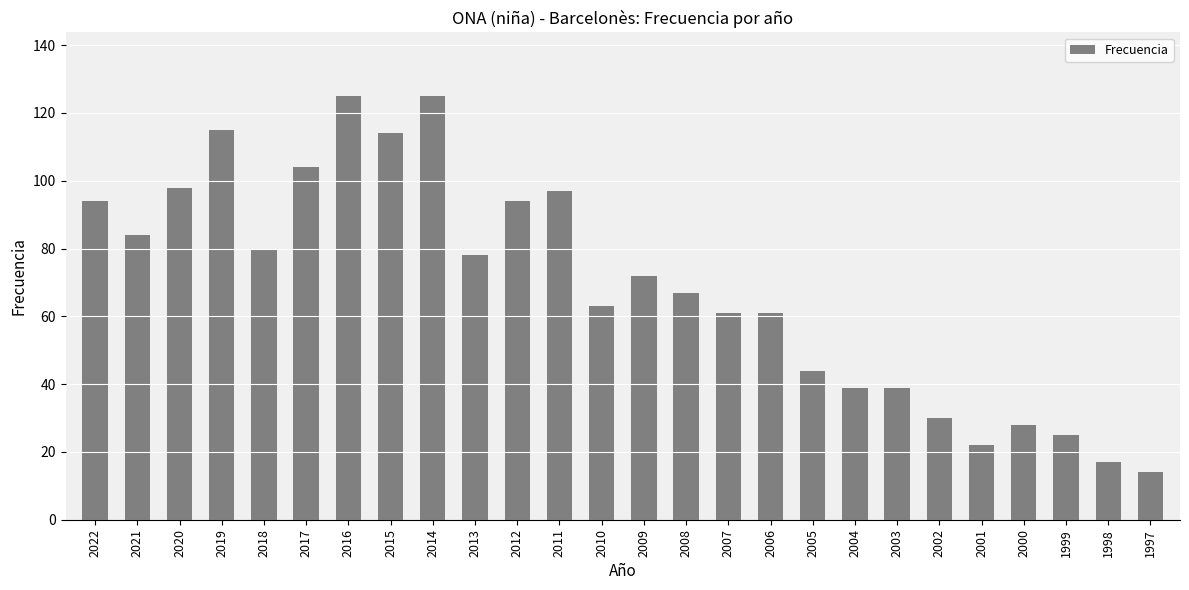

Reading right to left, list all the values displayed in this chart.

1997=14	1998=17	1999=25	2000=28	2001=22	2002=30	2003=39	2004=39	2005=44	2006=61	2007=61	2008=67	2009=72	2010=63	2011=97	2012=94	2013=78	2014=125	2015=114	2016=125	2017=104	2018=80	2019=115	2020=98	2021=84	2022=94